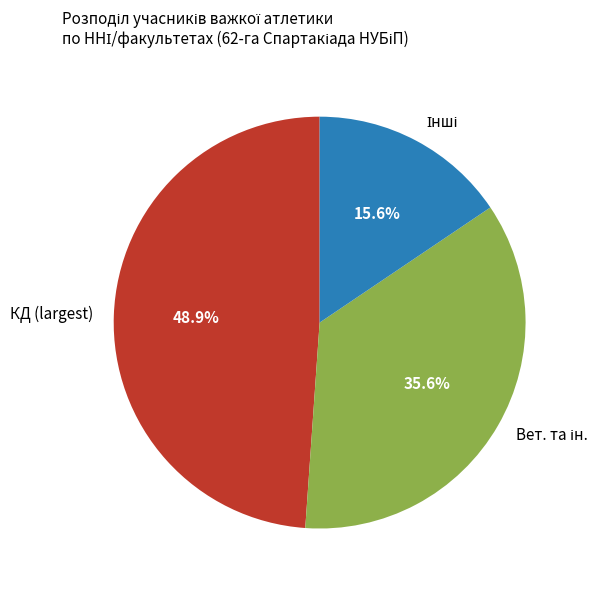

Which category has the biggest portion of the pie?

КД (largest)